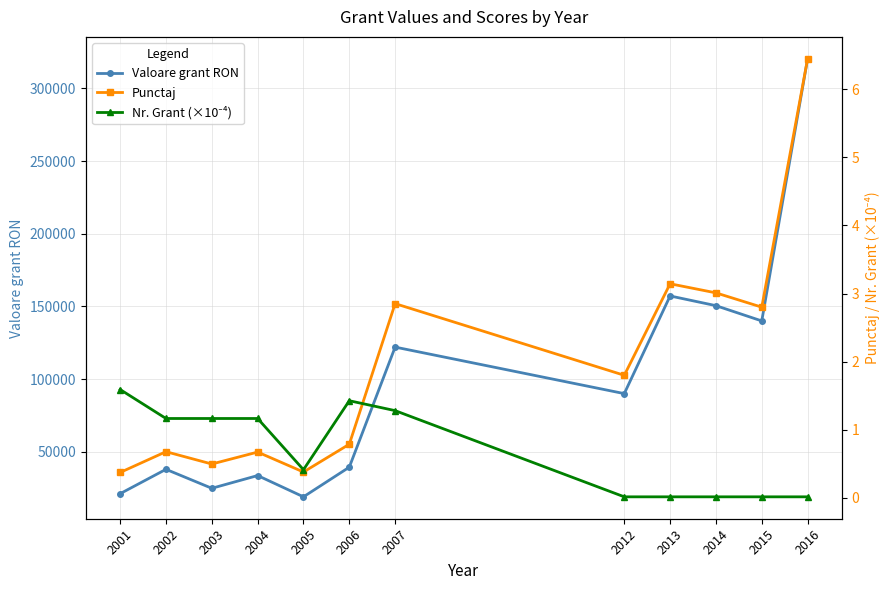

What is the value of the Valoare grant RON point at the 10th from the left?

150500.0